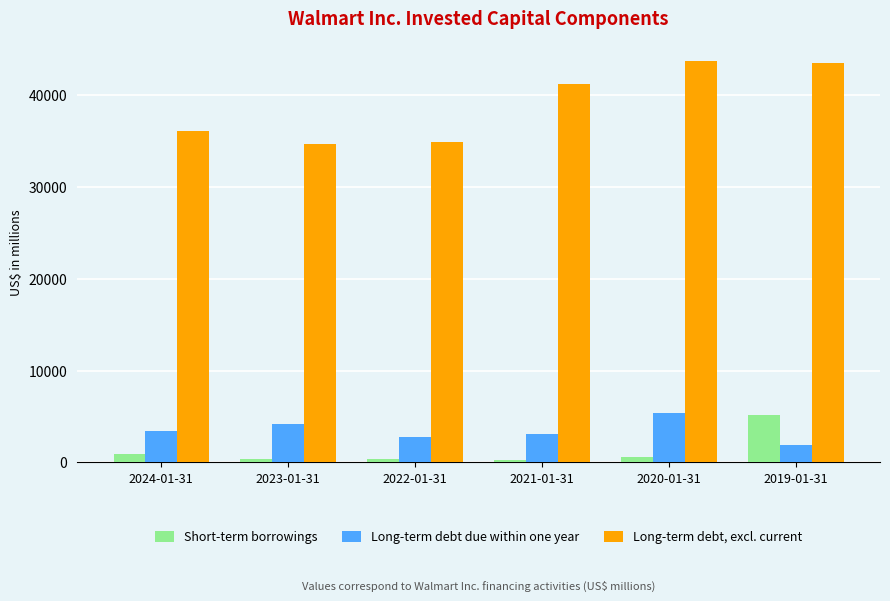

How many categories are shown in the chart?

6